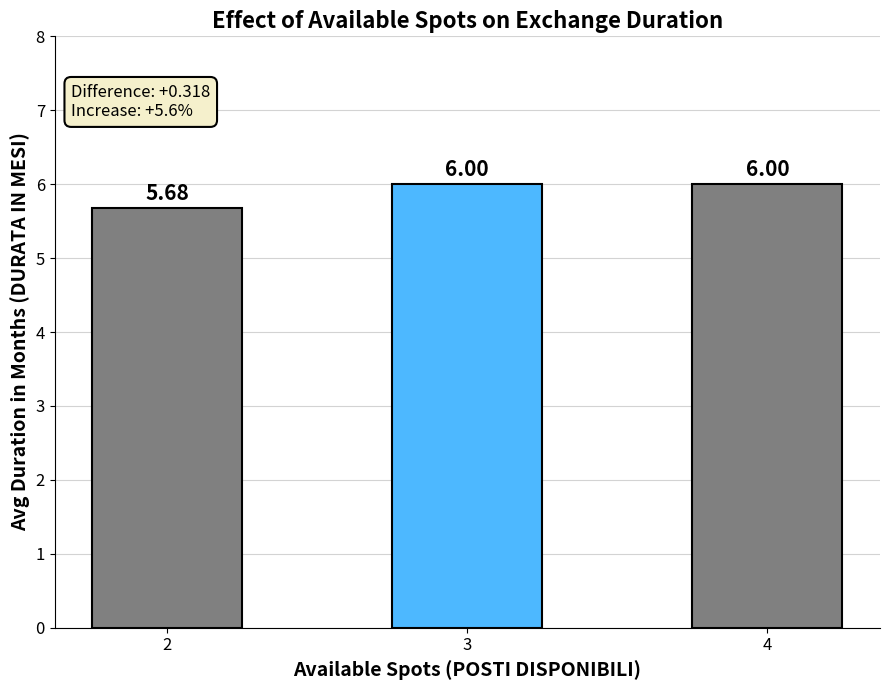

How many values are between 5 and 6?

3